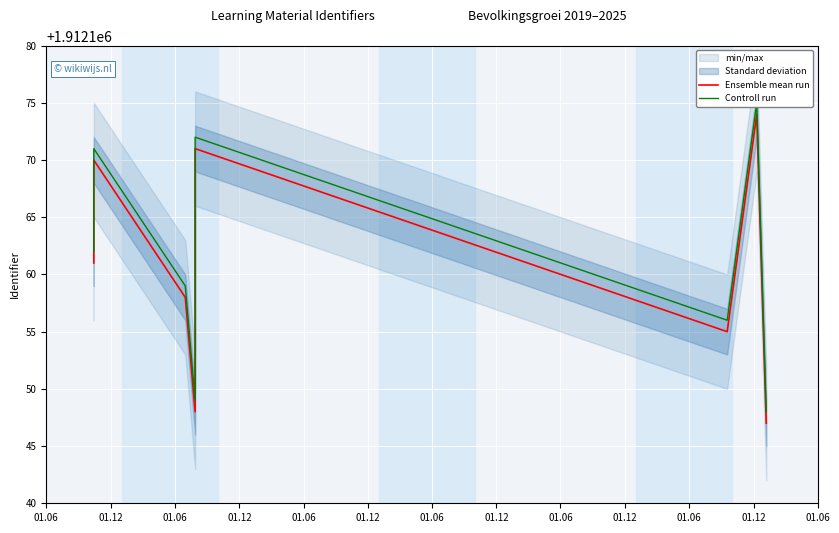

At how many categories does at least one series exceed 1912148?

8